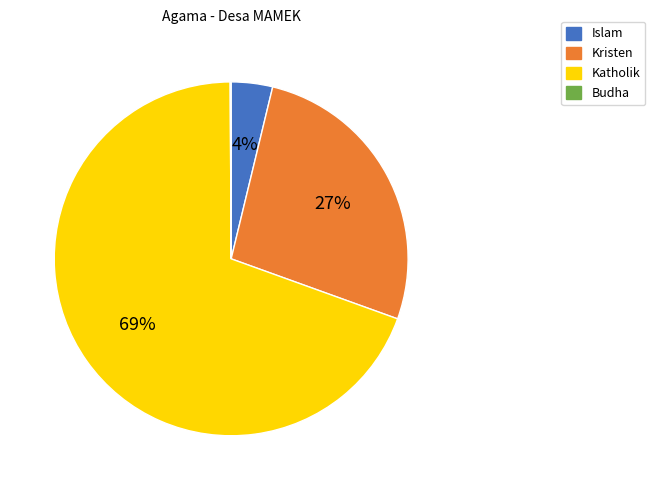

Is it true that Katholik is 69% of the pie?

True